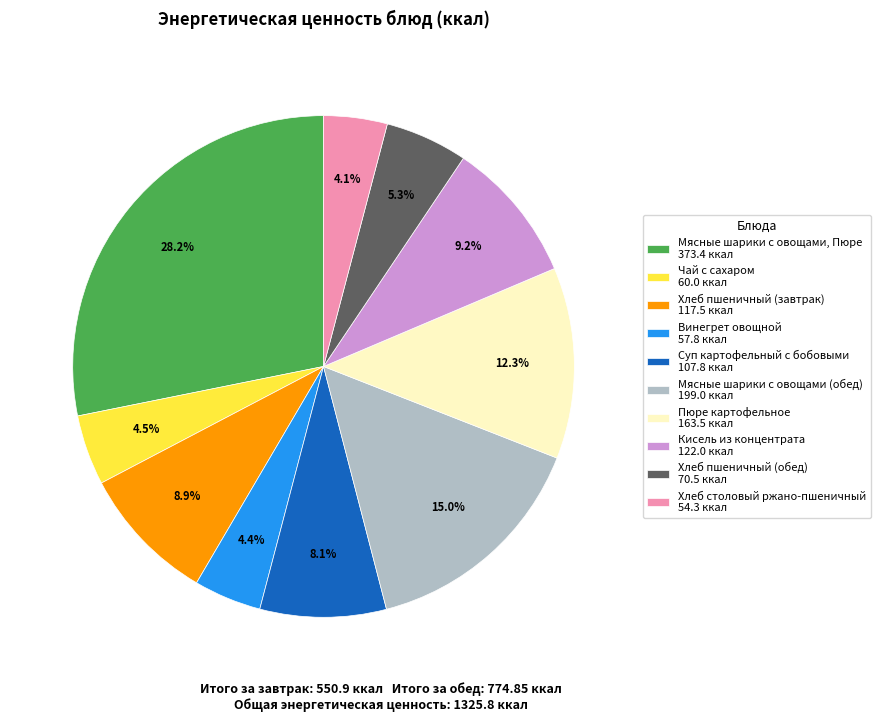

To the nearest percent, what is the difference between the Винегрет овощной and Мясные шарики с овощами (обед) slice percentages?

11%